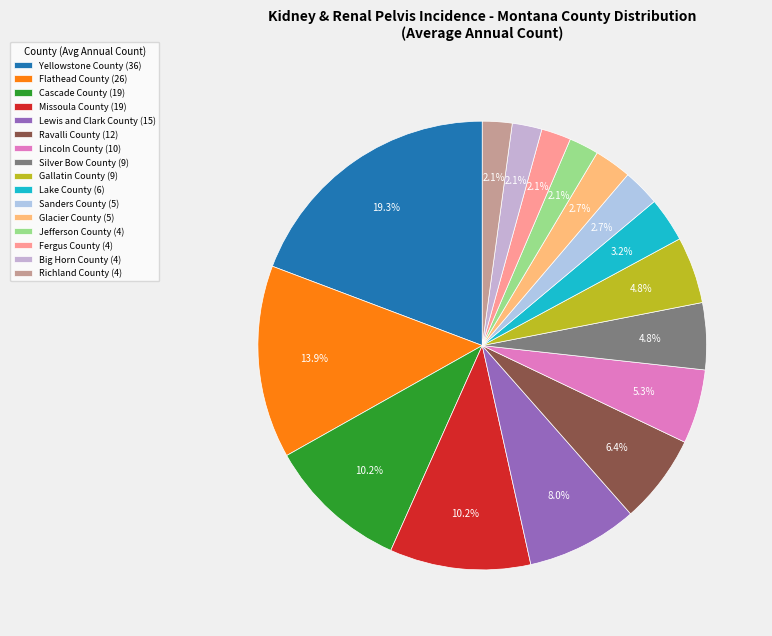

Is there any slice that represents more than half of the pie?

No